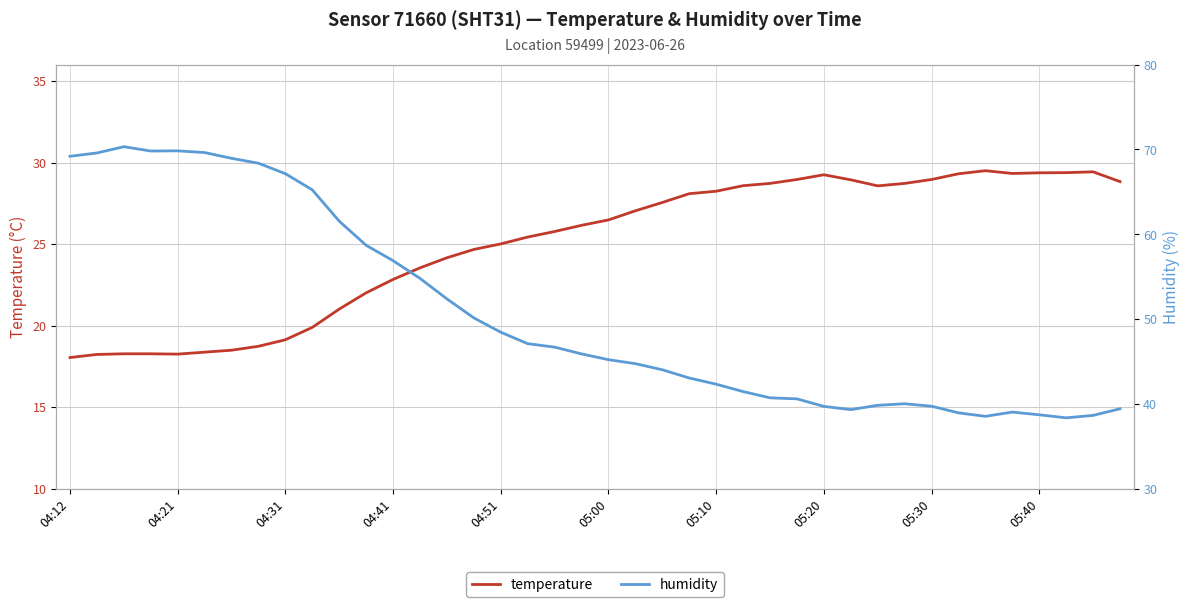

What is the lowest value of the humidity series?

38.4